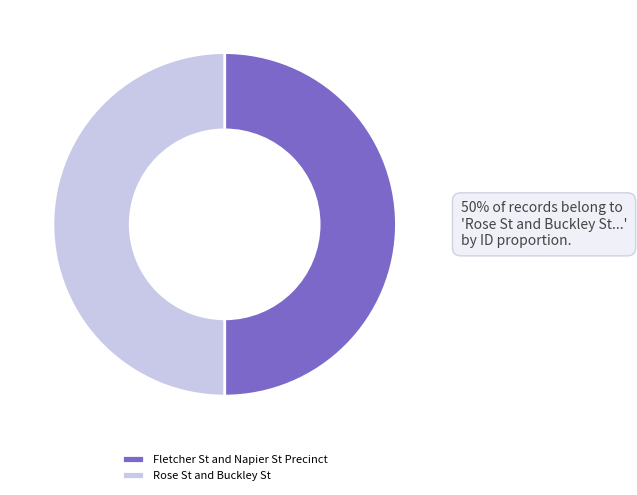

What is the ratio of the value at Rose St and Buckley St to the value at Fletcher St and Napier St Precinct?

1.0